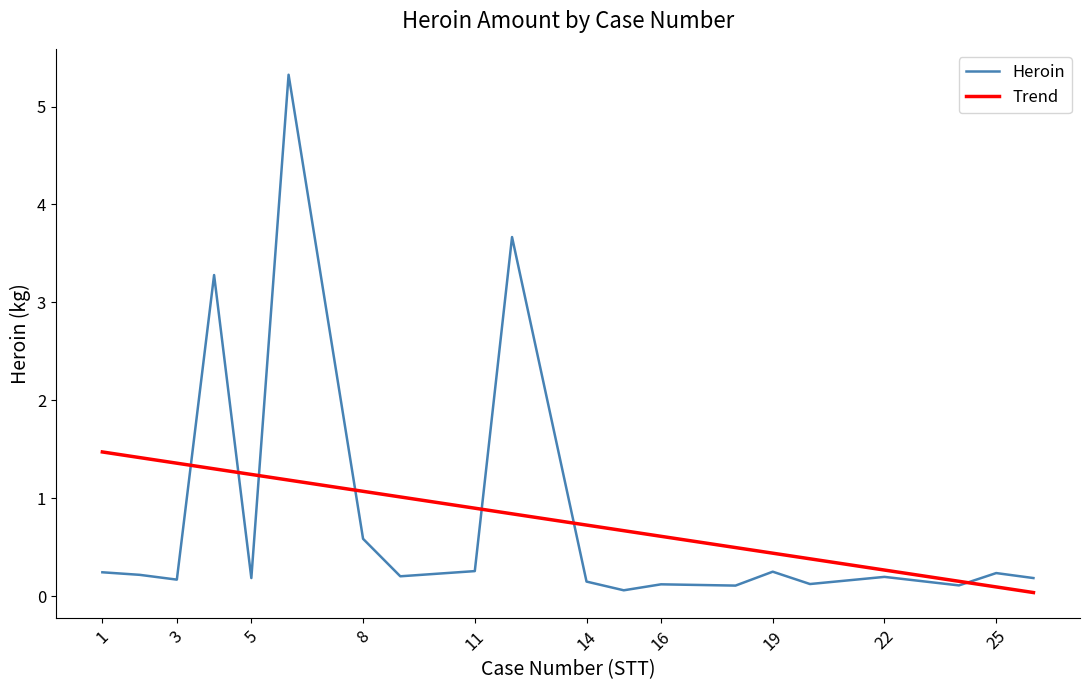

What is the difference between the second highest and second lowest values in the Heroin series?

3.6